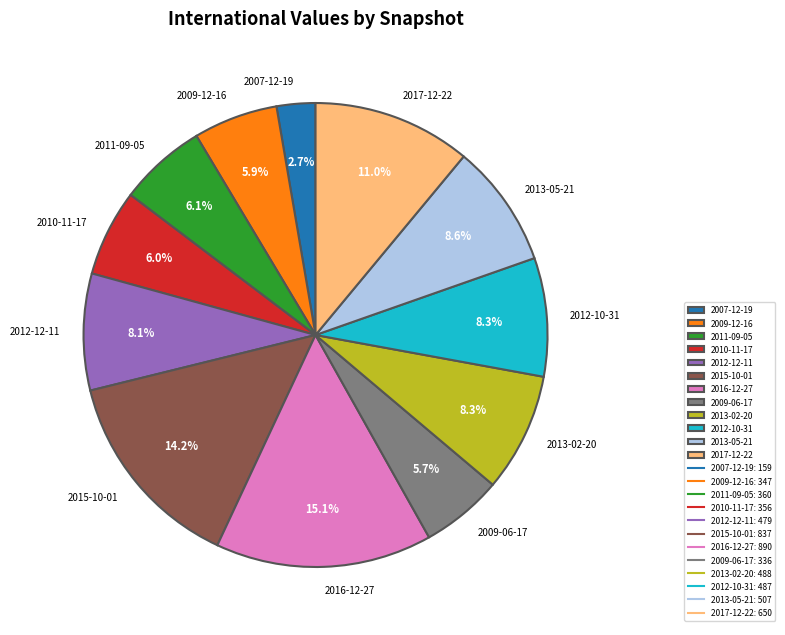

To the nearest percent, what percentage of the pie is 2009-12-16?

6%